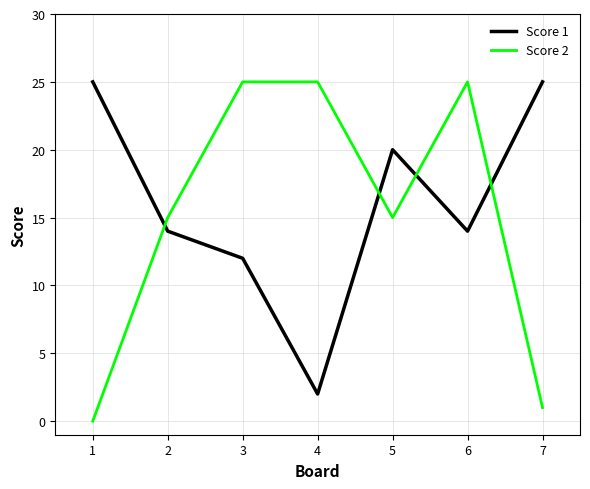

At which label does Score 1 first exceed 14?

1